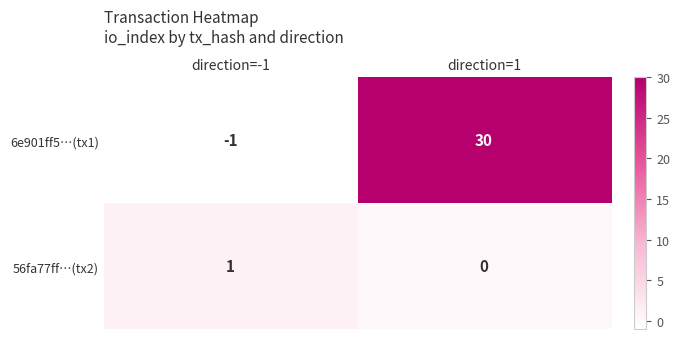

What is the difference between the maximum and minimum values in the 6e901ff5…(tx1) series?

31